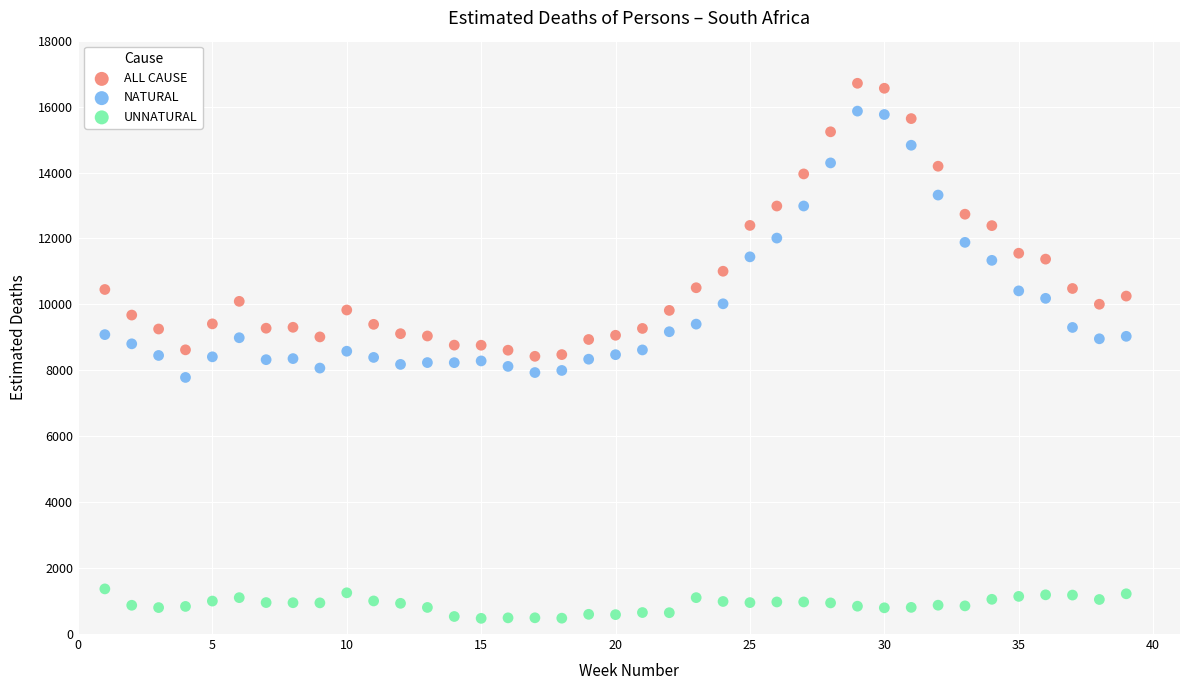

Across all data points, what is the range of X values (max minus min)?

38.0